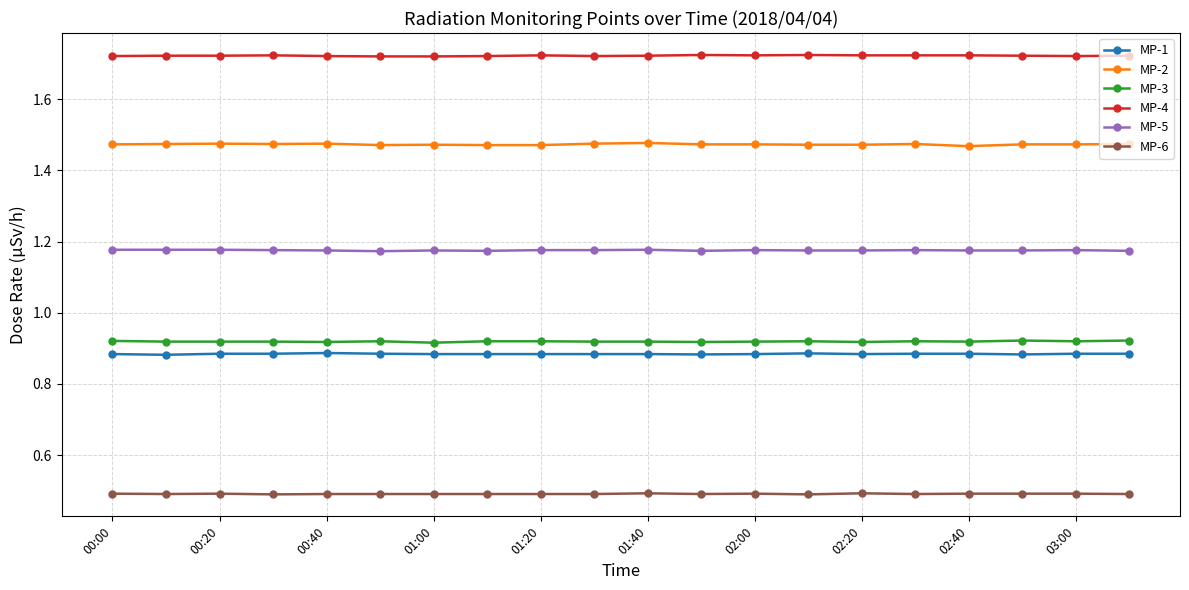

At how many categories does at least one series exceed 1?

20